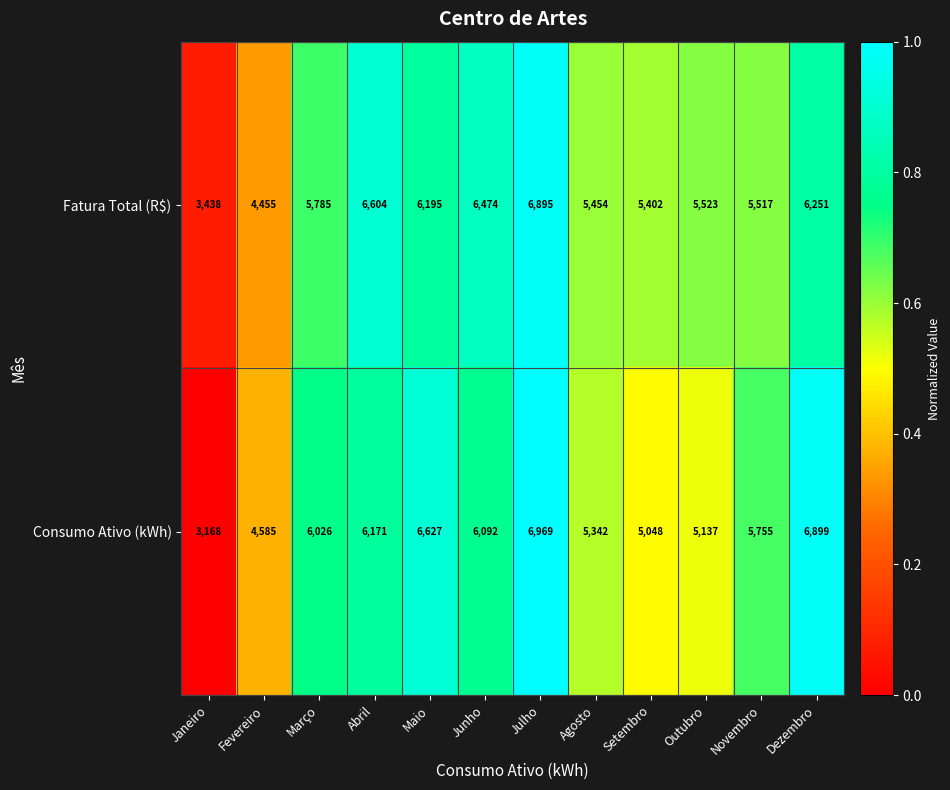

What value does the Fatura Total (R$) series have at Fevereiro, to the nearest 10?

4460